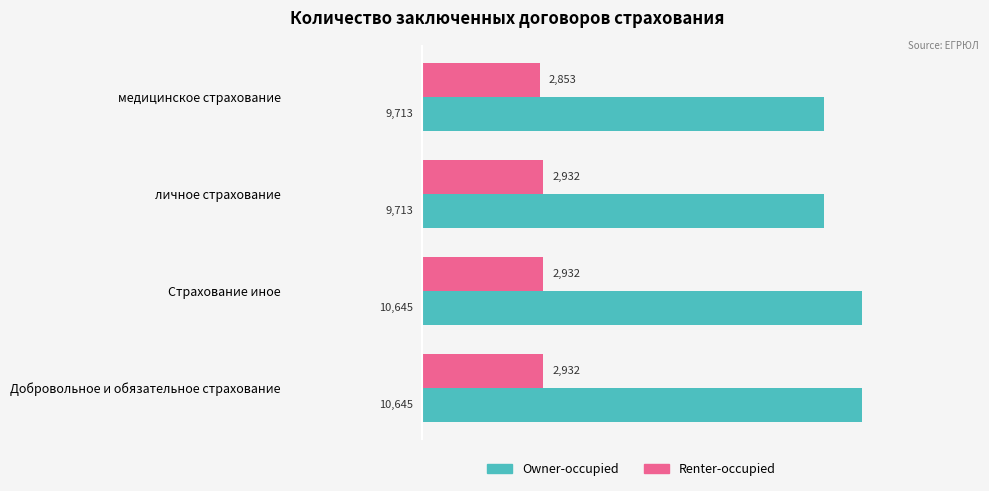

Which series has the widest spread of values?

Owner-occupied